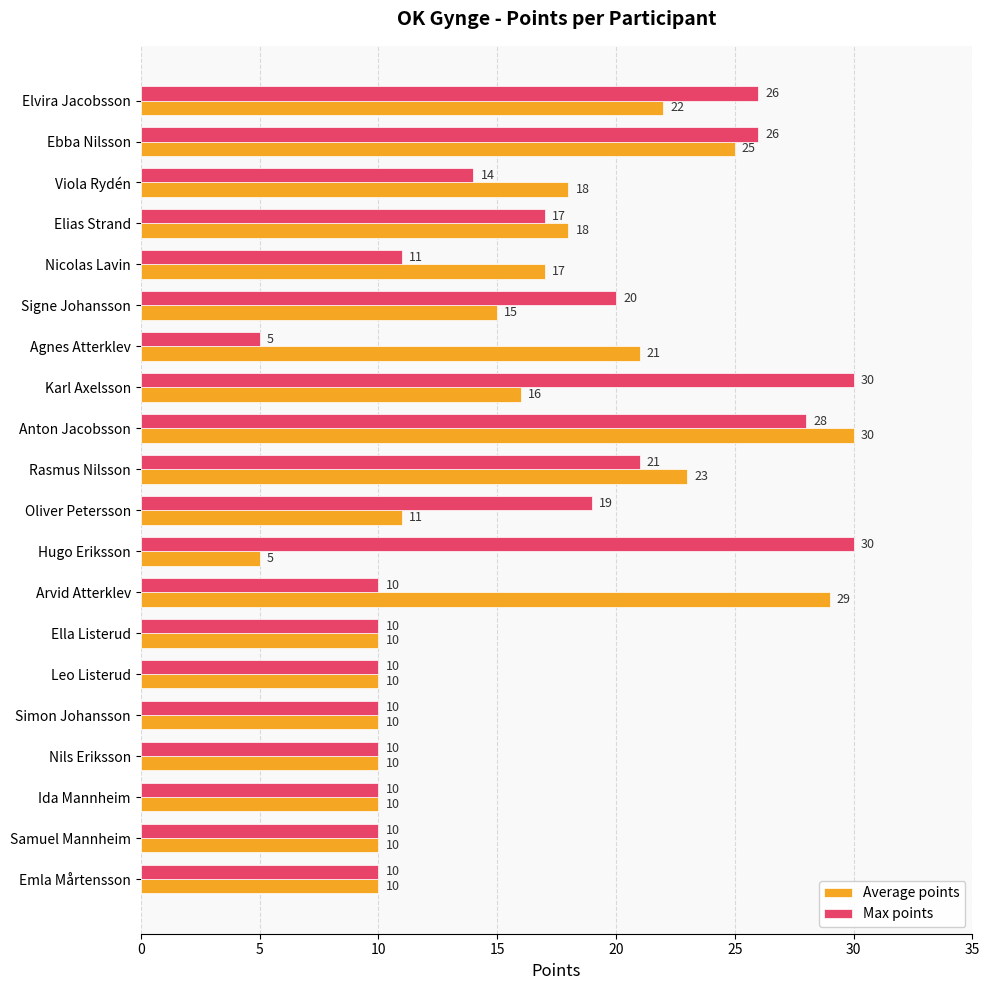

List the series in order of their overall mean, highest first.

Max points, Average points